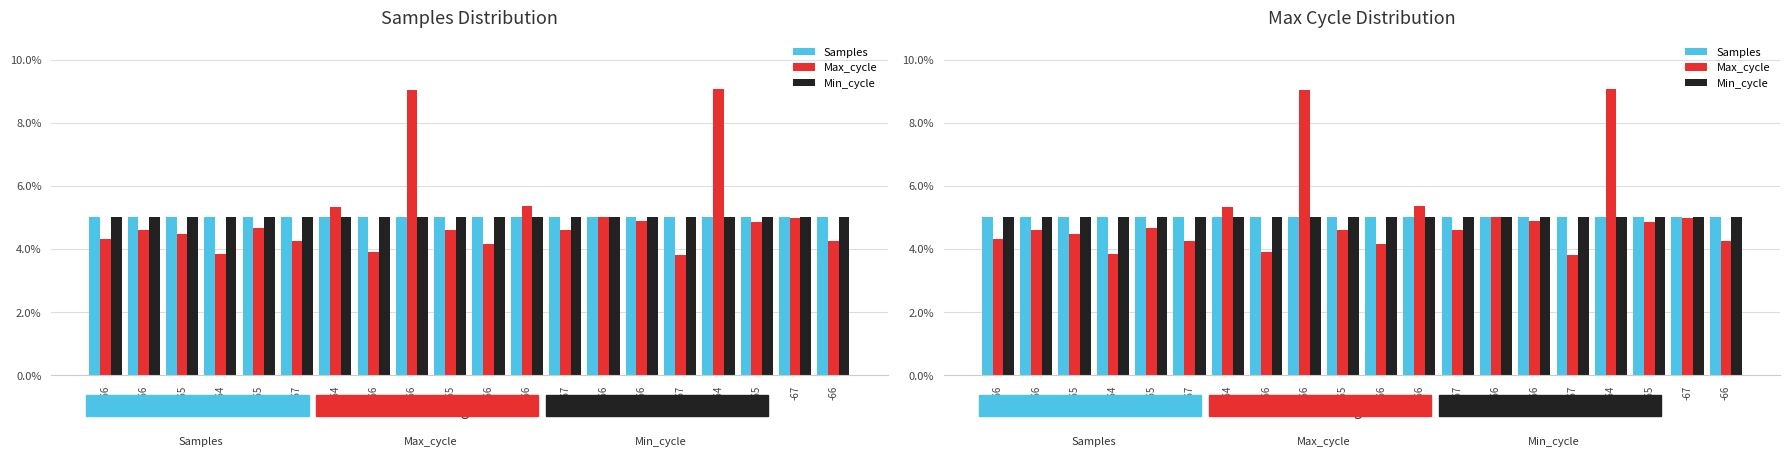

What is the label of the 15th bar from the left?

-66